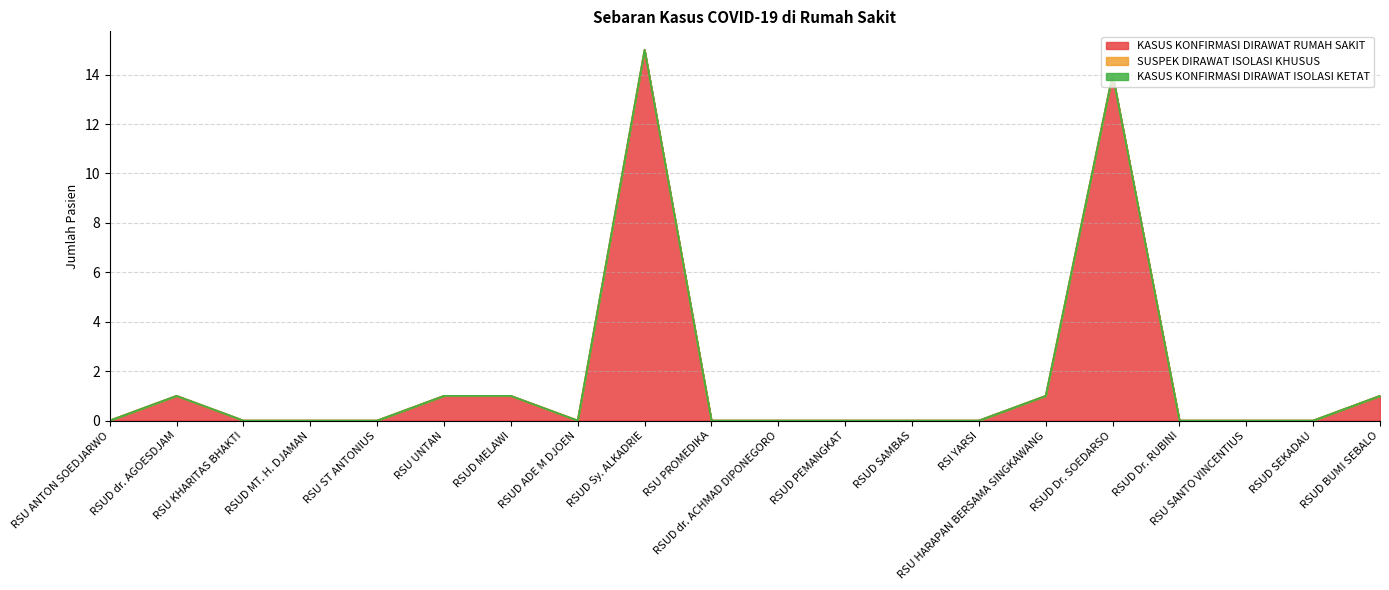

At how many categories does at least one series exceed 14?

1